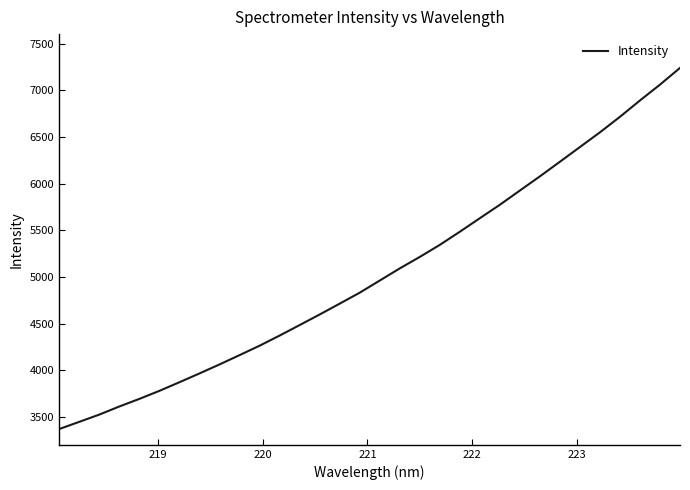

What is the smallest value displayed?

3372.0